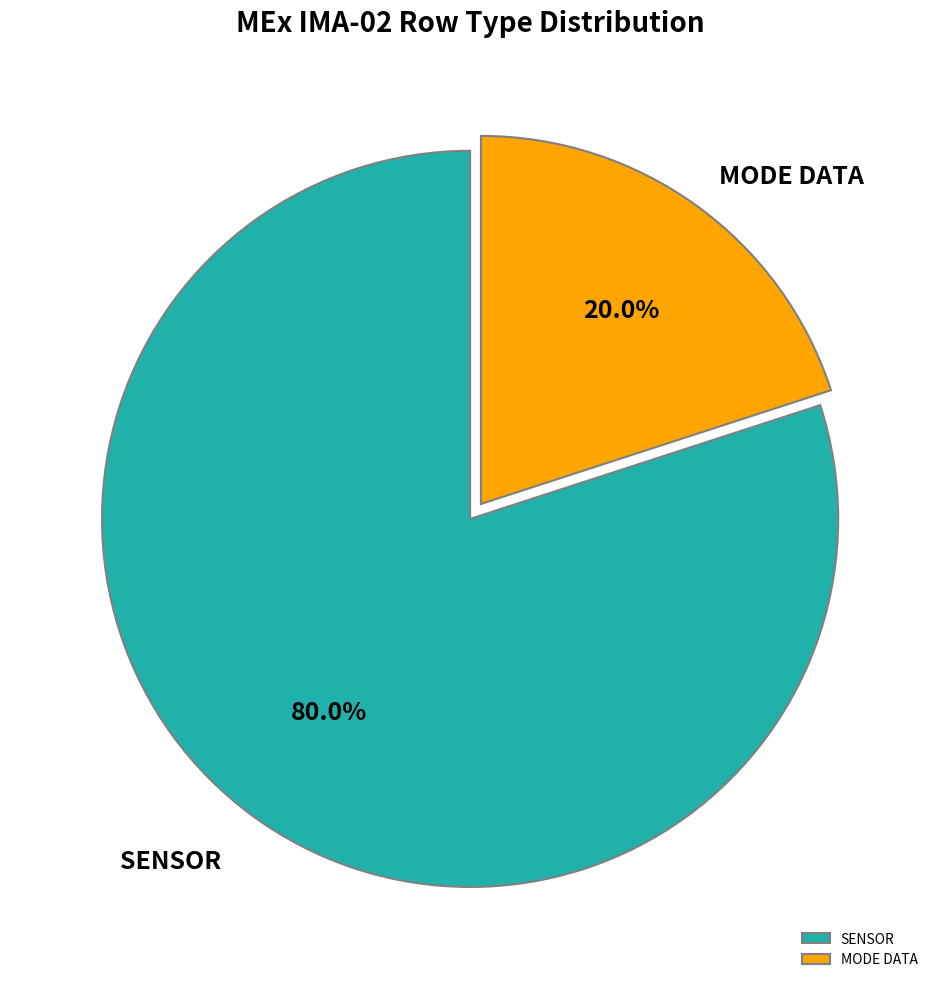

Which category has the smallest portion of the pie?

MODE DATA